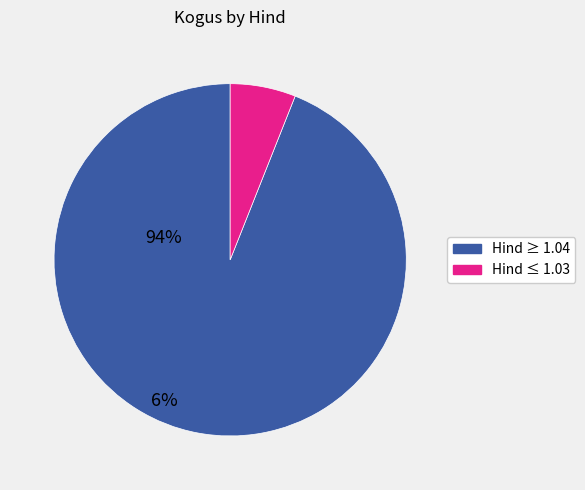

Does any single category account for the majority?

Yes